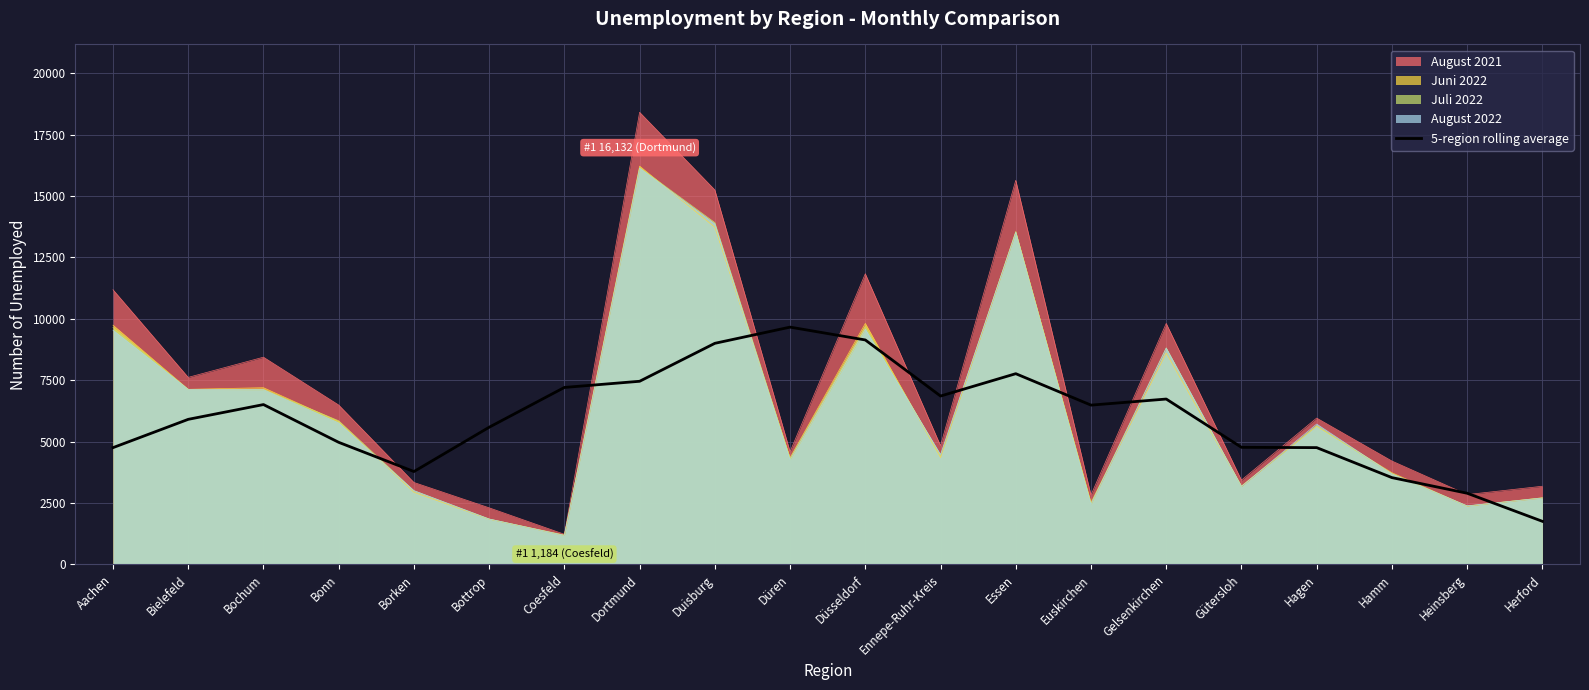

What is the sum of all values?

119537.8